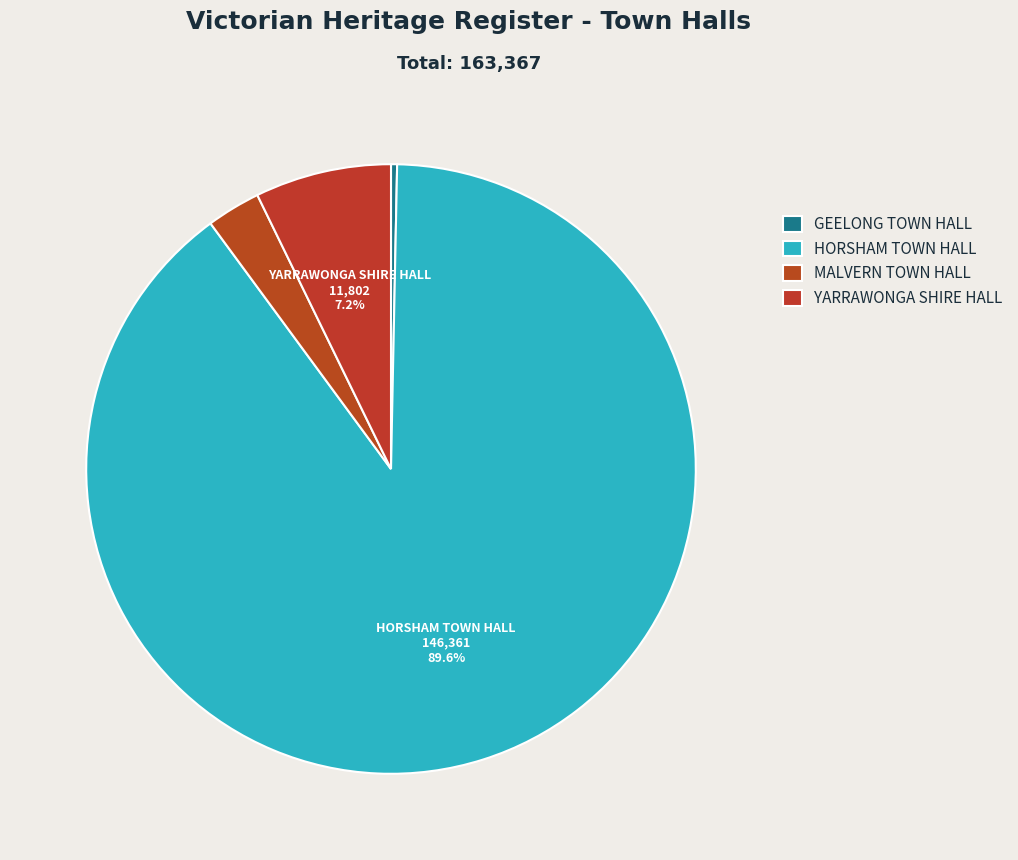

Rank the categories by value from lowest to highest.

GEELONG TOWN HALL, MALVERN TOWN HALL, YARRAWONGA SHIRE HALL, HORSHAM TOWN HALL